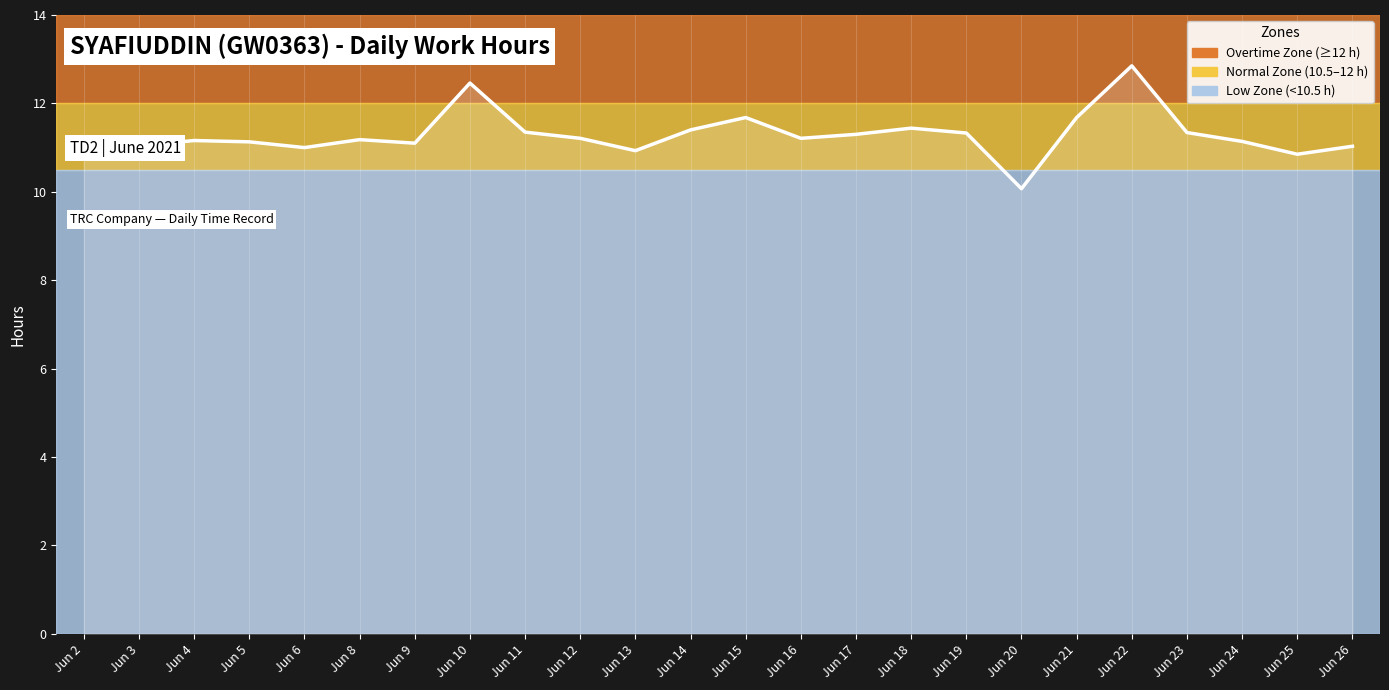

What is the difference between the maximum and minimum values?

2.8